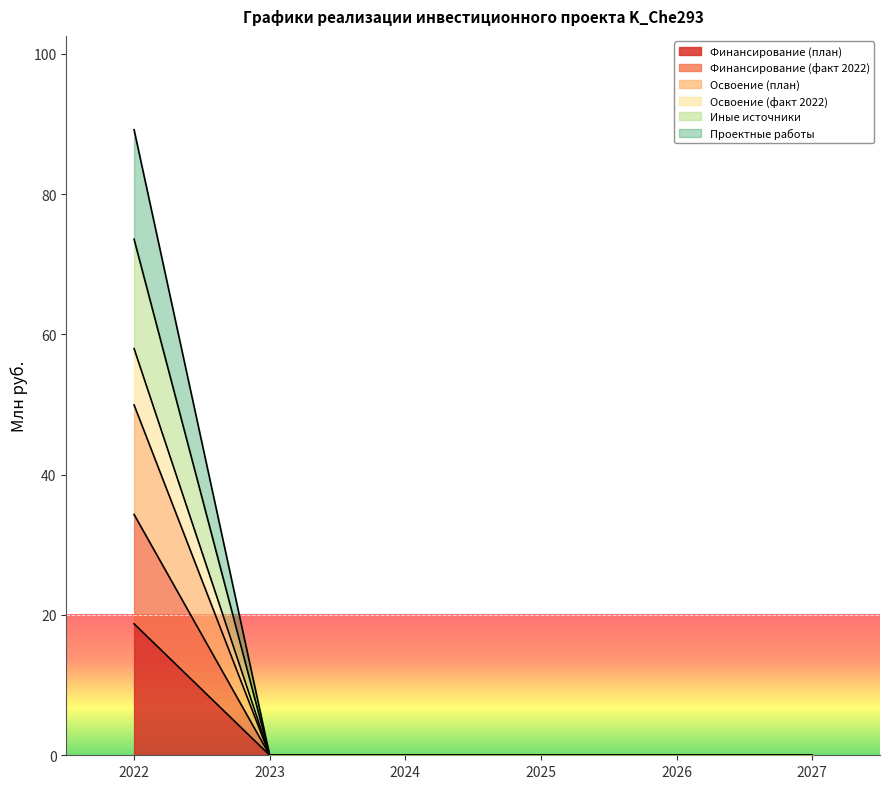

Is it true that Освоение (план) equals -48.7 at 2025?

False